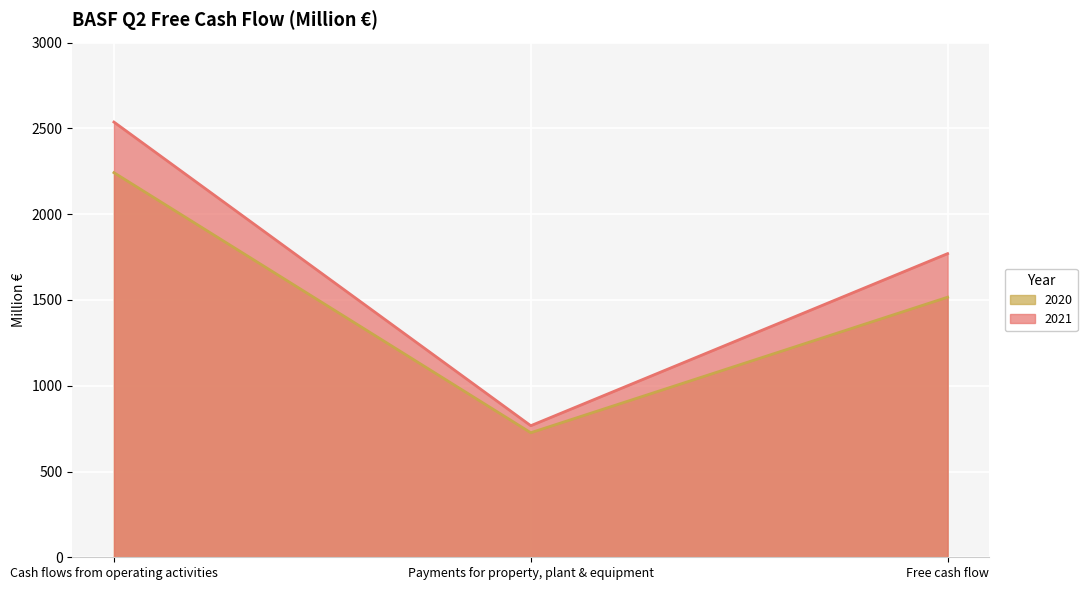

How many data points in 2021 are above 1770?

1